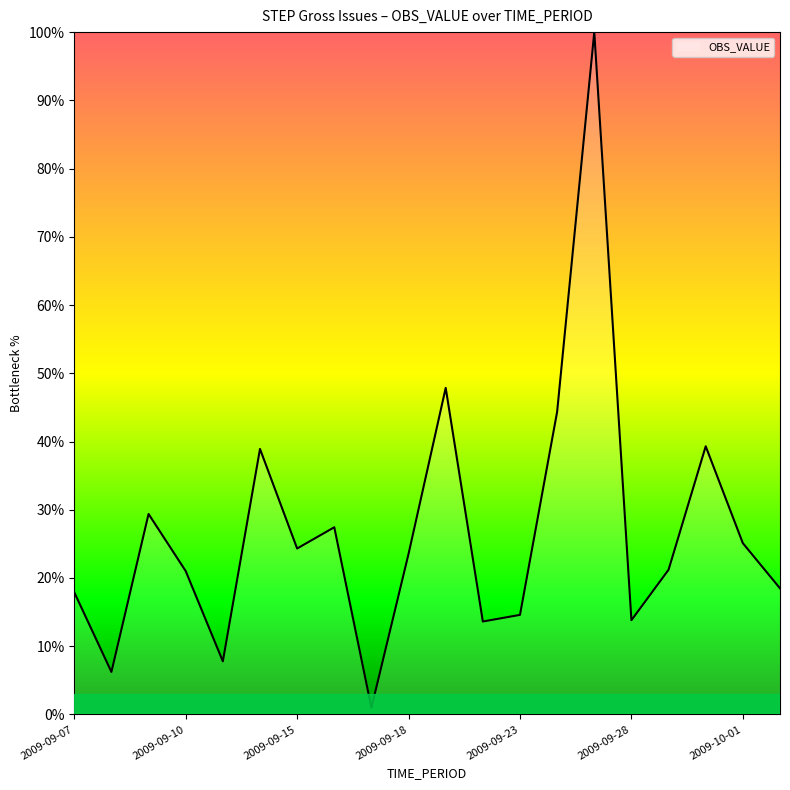

What is the maximum value shown in the chart?

100.0